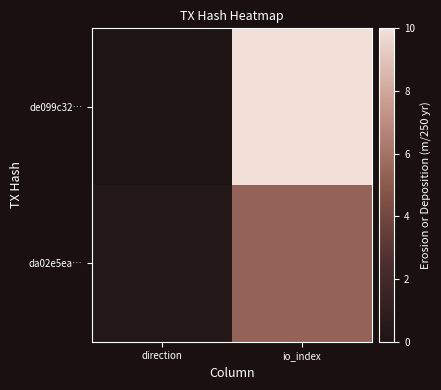

Reading left to right, list all the values displayed in this chart.

de099c32…: direction=0.0	io_index=10.0
da02e5ea…: direction=0.3	io_index=5.4